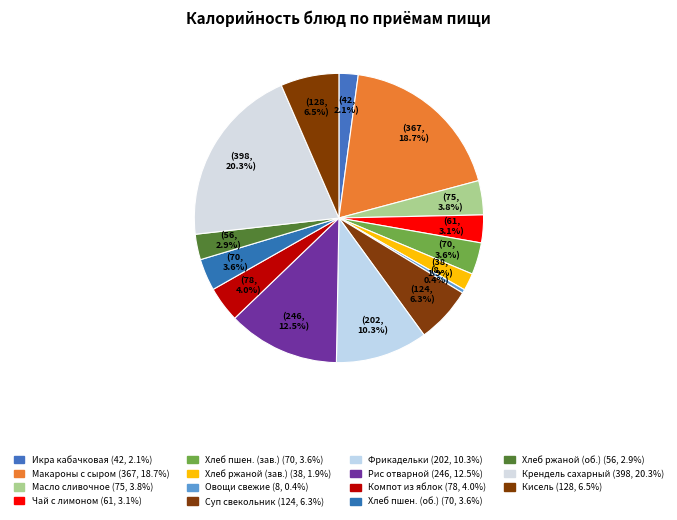

How many segments does this pie chart have?

15